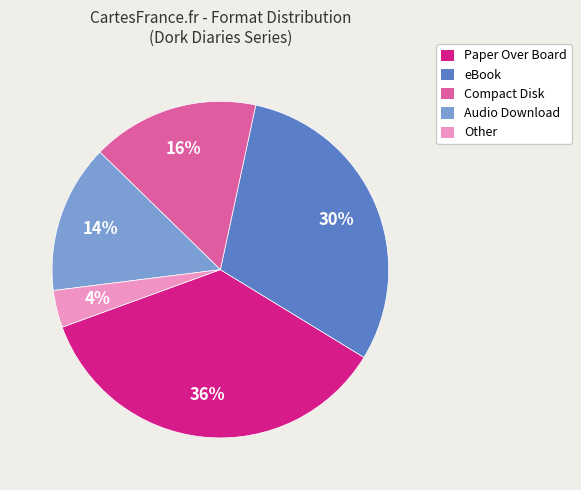

Is the sum of eBook and Compact Disk greater than half?

No